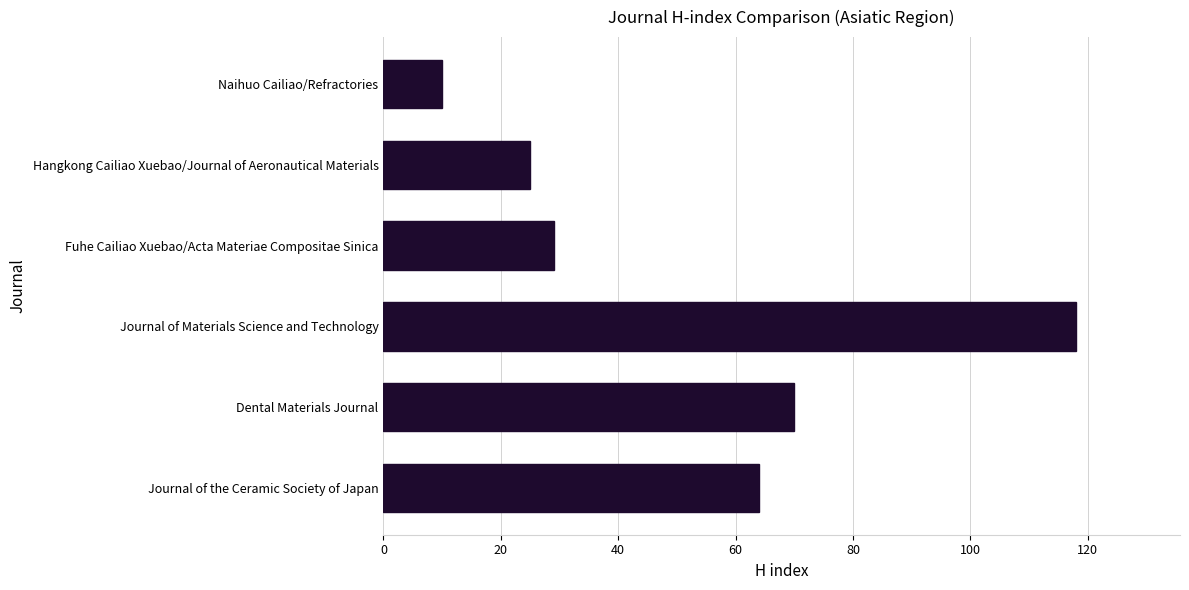

Reading bottom to top, transcribe all the data shown in this chart.

Journal of the Ceramic Society of Japan=64	Dental Materials Journal=70	Journal of Materials Science and Technology=118	Fuhe Cailiao Xuebao/Acta Materiae Compositae Sinica=29	Hangkong Cailiao Xuebao/Journal of Aeronautical Materials=25	Naihuo Cailiao/Refractories=10